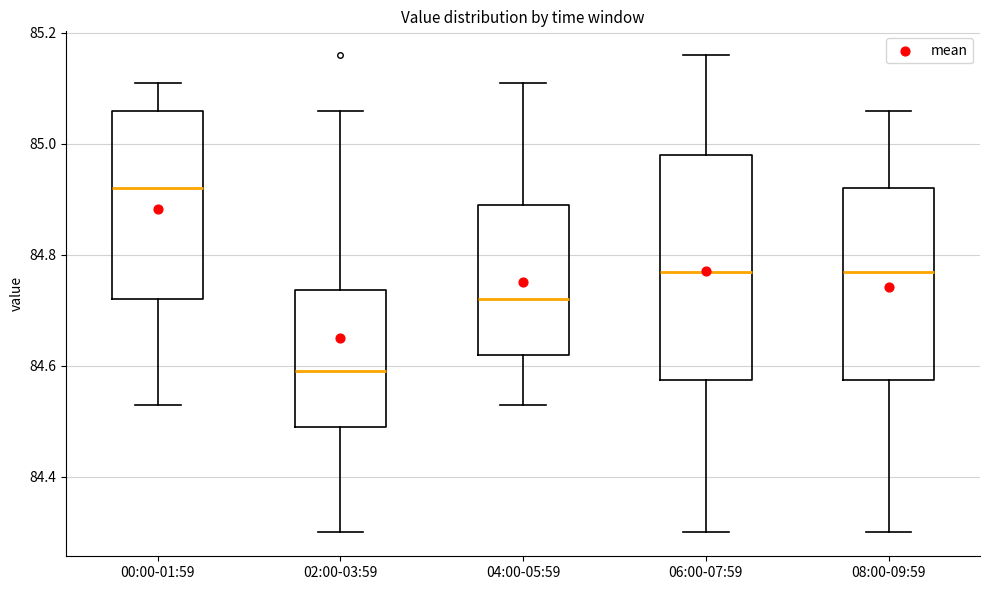

Comparing the boxes themselves (not the whiskers), which one is the tallest?

06:00-07:59